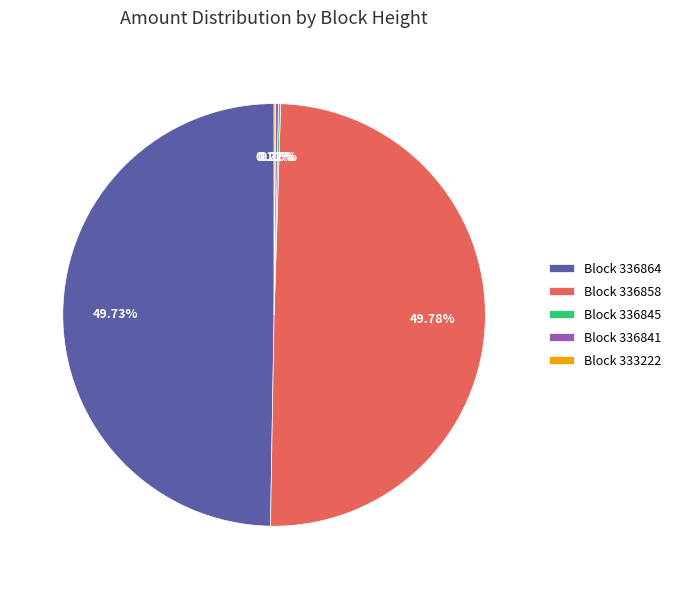

What is the ratio of the value at Block 336864 to the value at Block 336858?

1.0